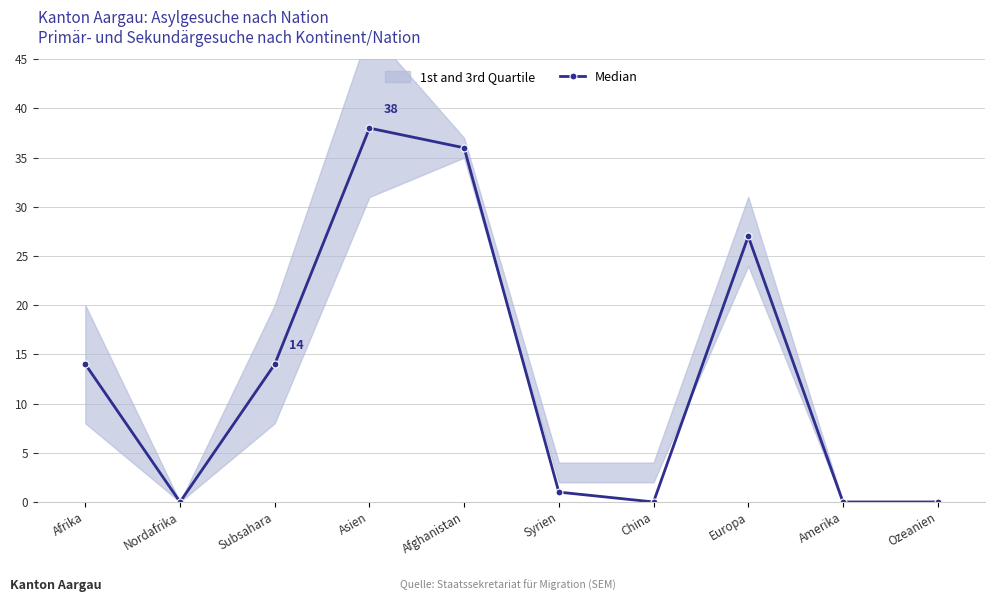

Between Amerika and Nordafrika, which is larger?

Amerika